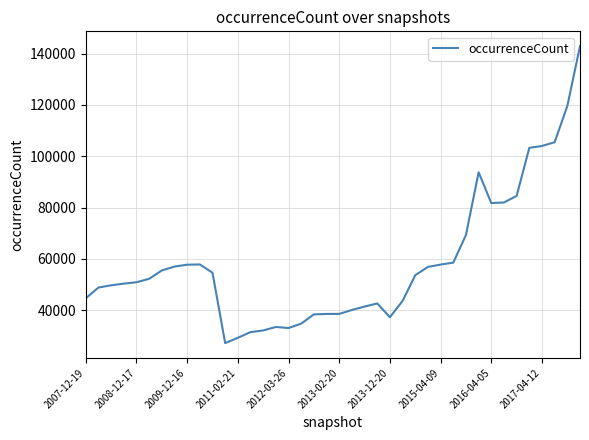

True or false: the data has more than 2 interior local peaks.

True